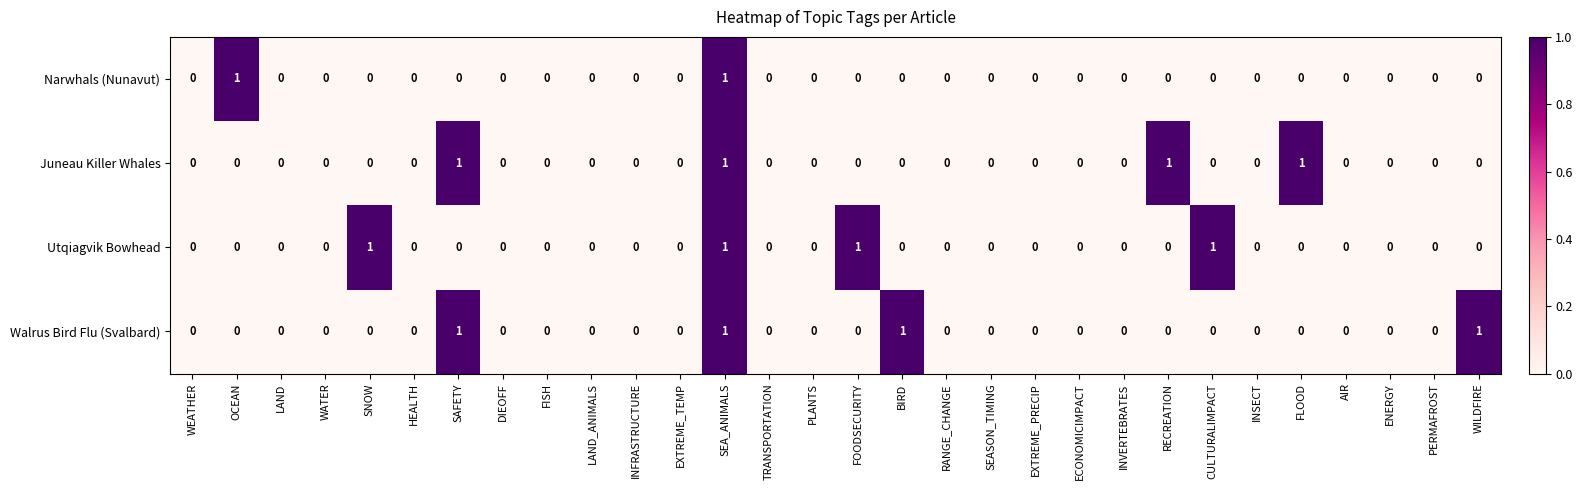

Count the Utqiagvik Bowhead values in the range 0 to 1.

30